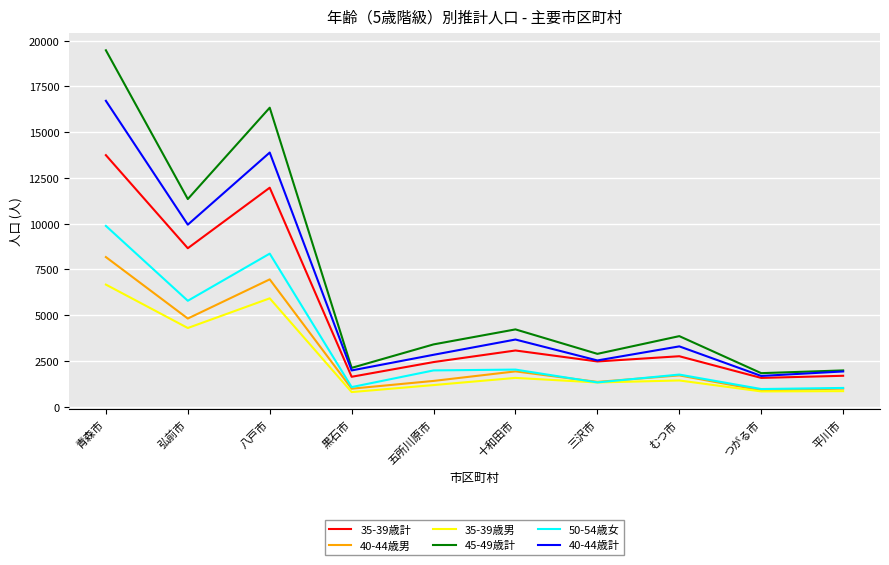

How many lines are shown in the chart?

6